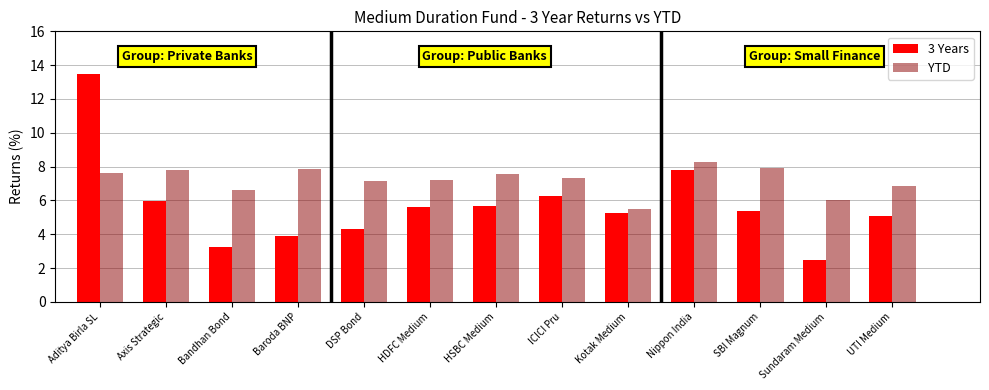

At how many categories does at least one series exceed 4?

13